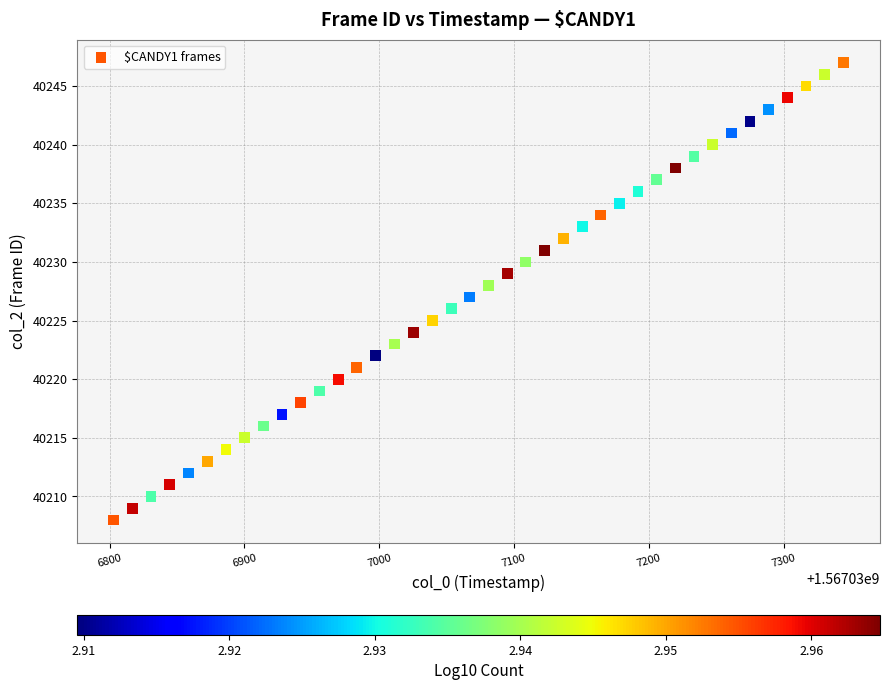

What is the range of Y values (max minus min)?

39